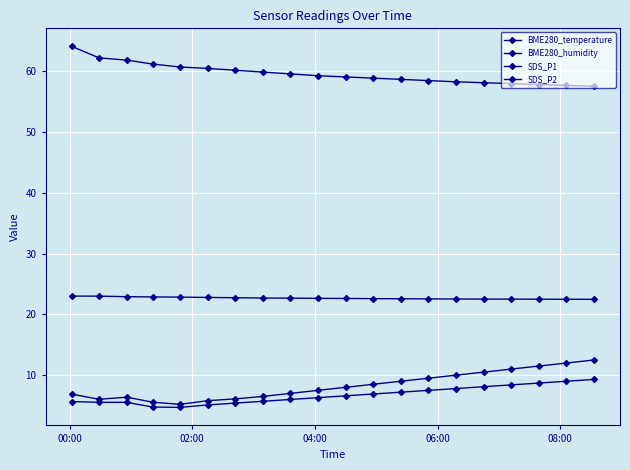

Is this an area chart (filled region under the line)?

No